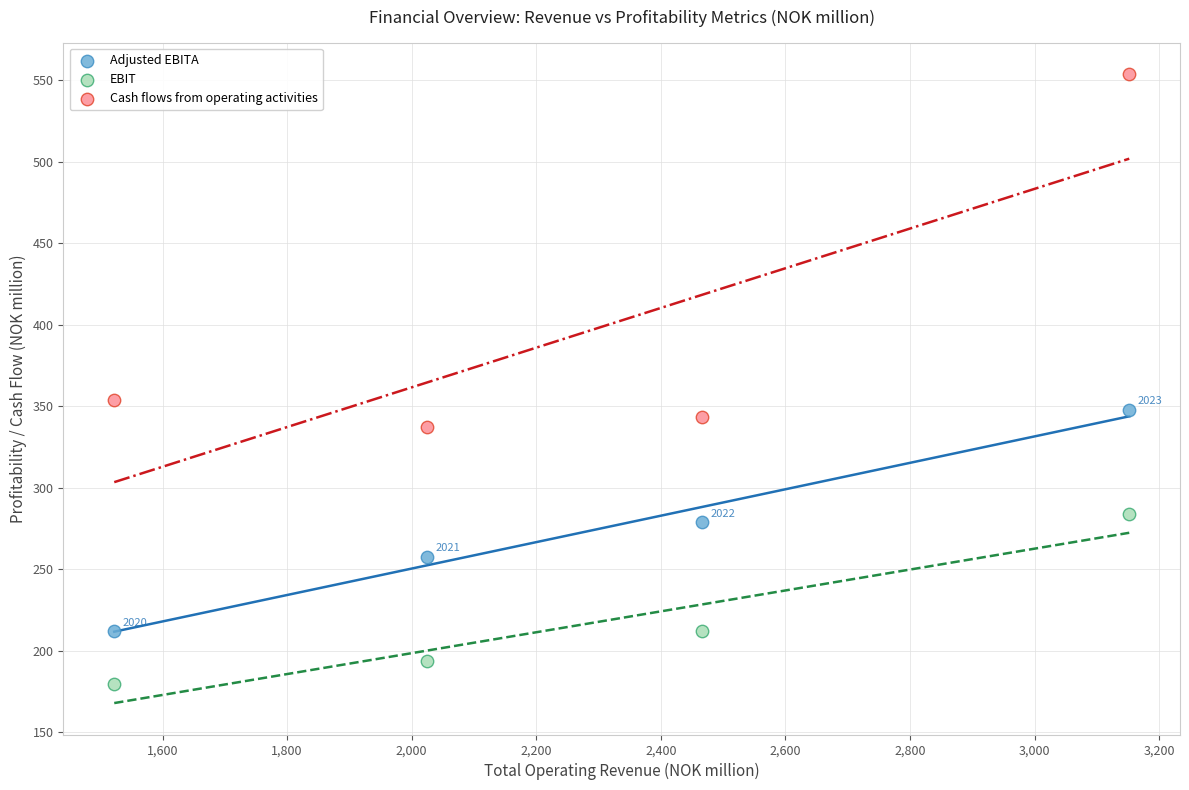

Which series reaches the minimum Y coordinate?

EBIT